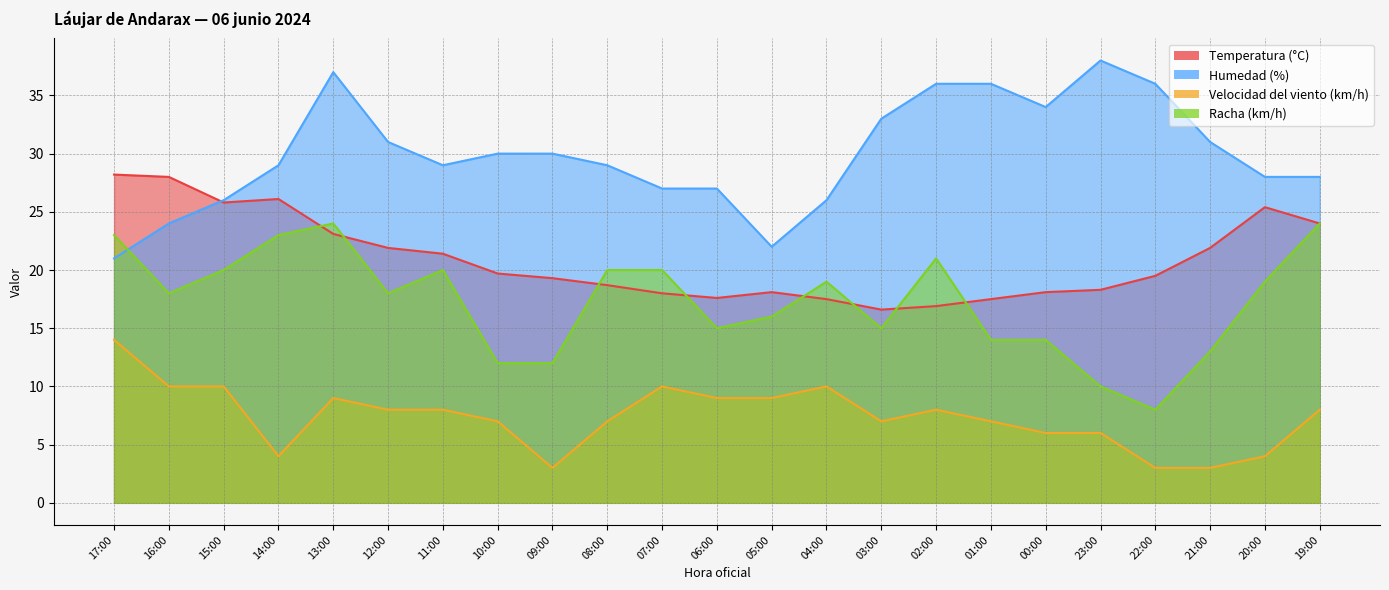

True or false: Racha (km/h) has a value of 4.8 at 11:00.

False